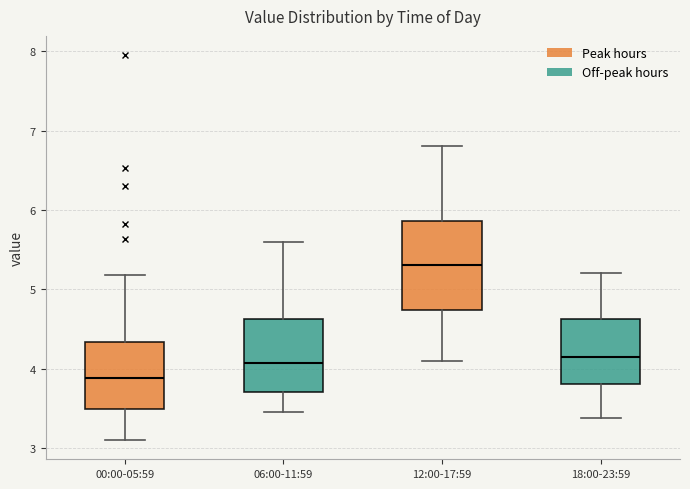

Which box has the highest median line?

12:00-17:59